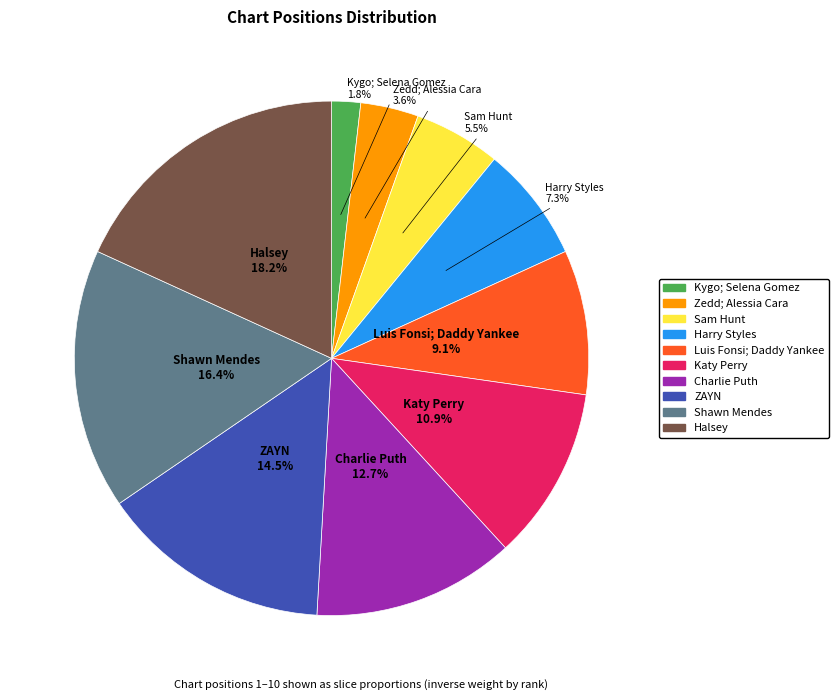

How many segments does this pie chart have?

10